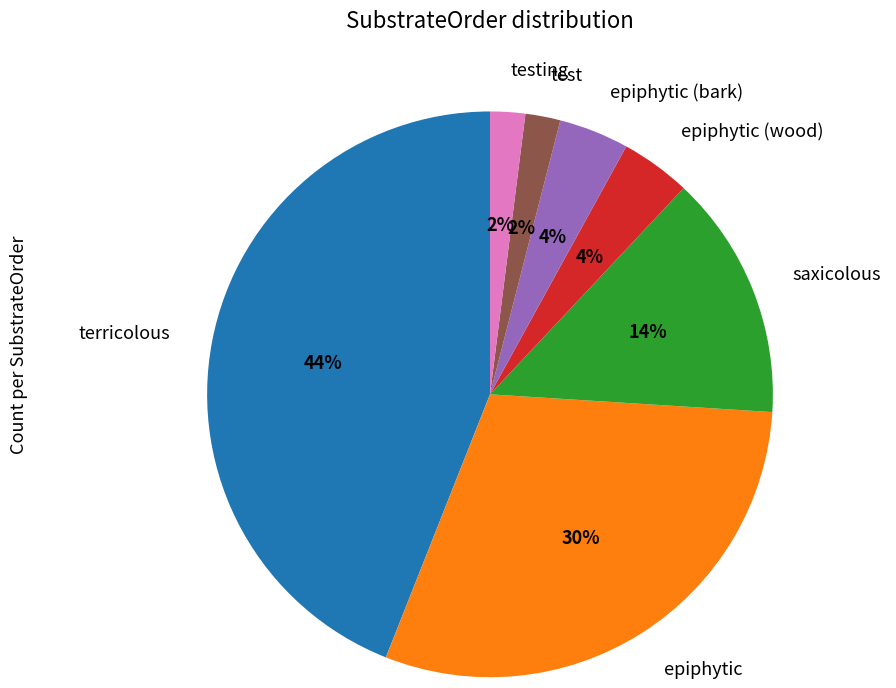

Do epiphytic (wood) and epiphytic (bark) together represent more than half of the pie?

No